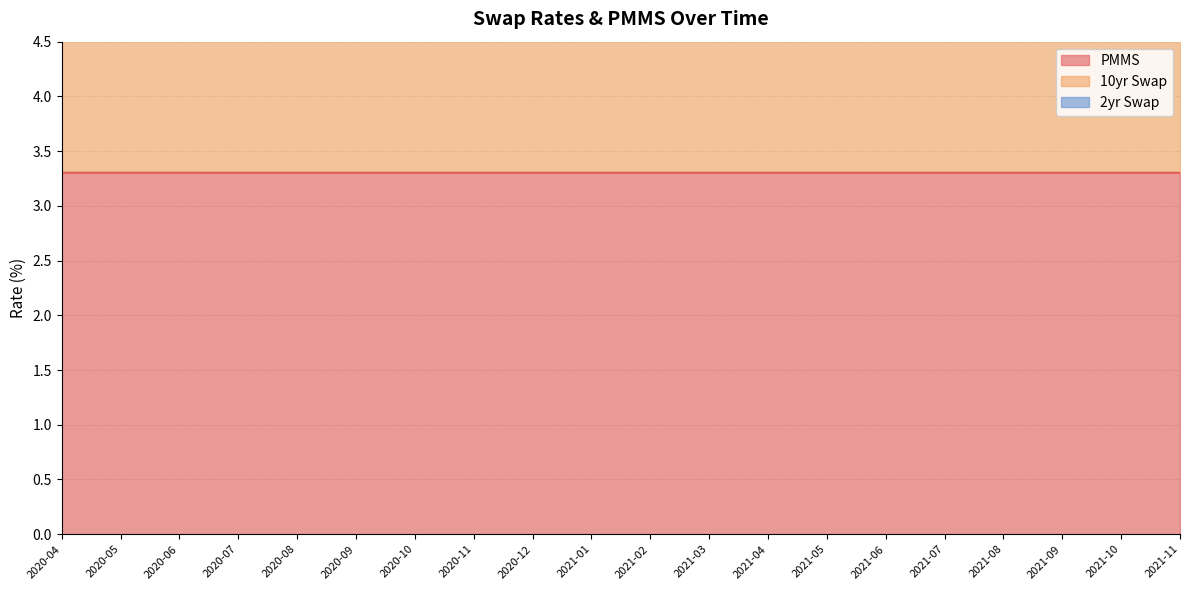

What is the difference between the highest and lowest values at 2021-06?

2.1